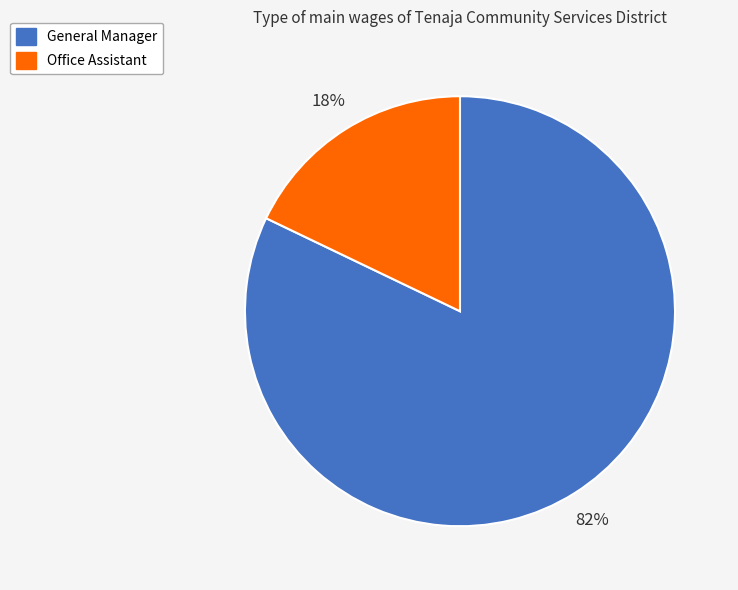

Combined, do General Manager and Office Assistant account for over 50%?

Yes